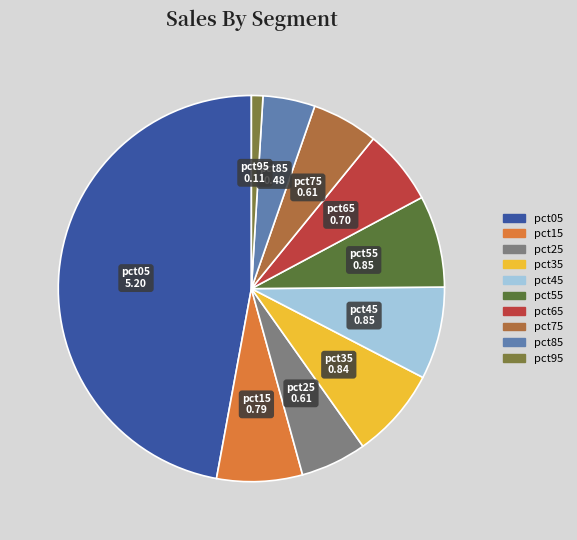

Is there a majority slice in this chart?

No